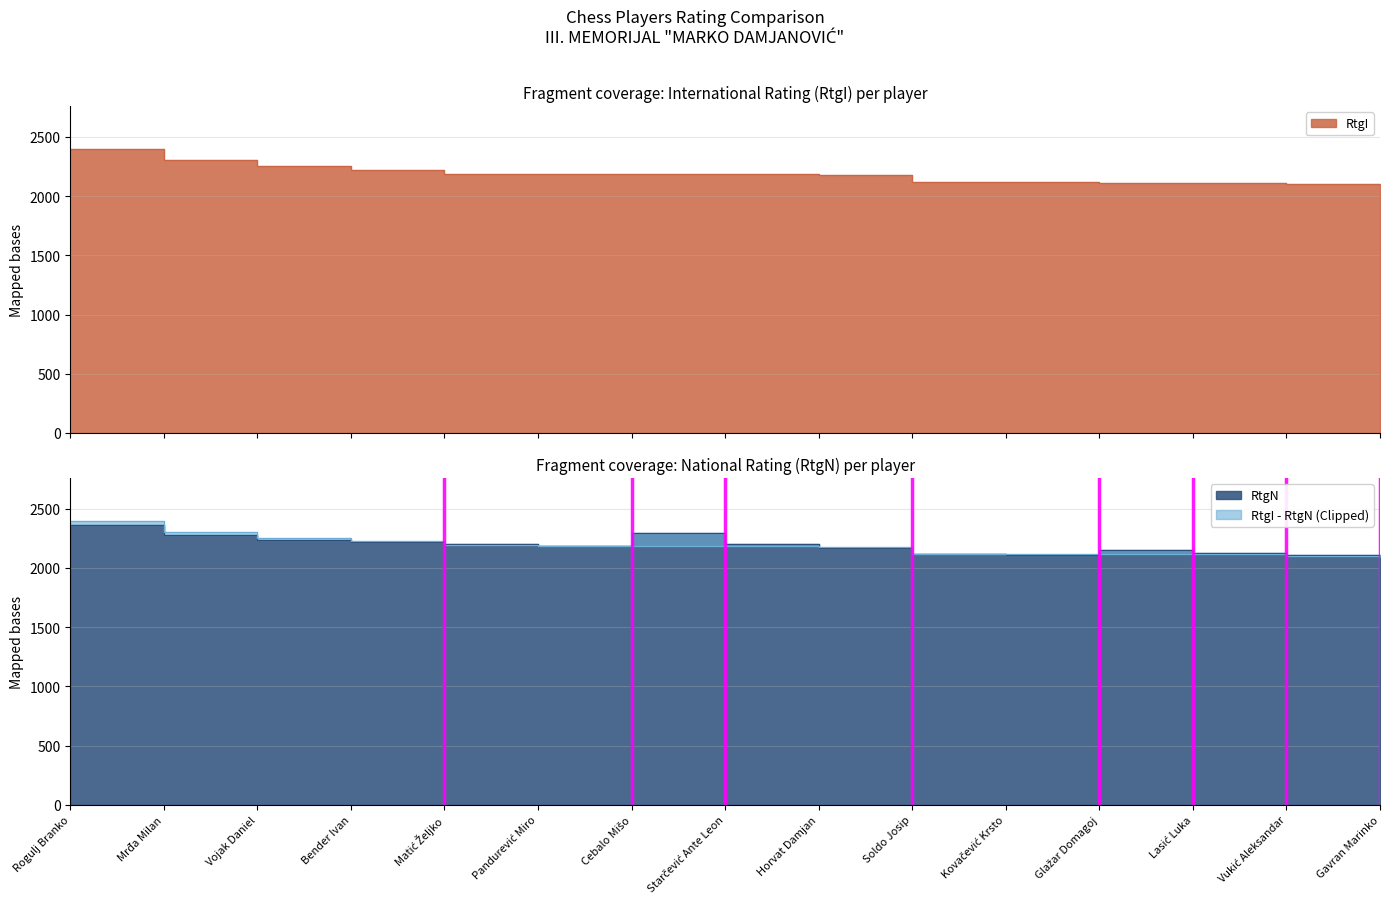

Is it true that RtgI equals 2252 at Vojak Daniel?

True